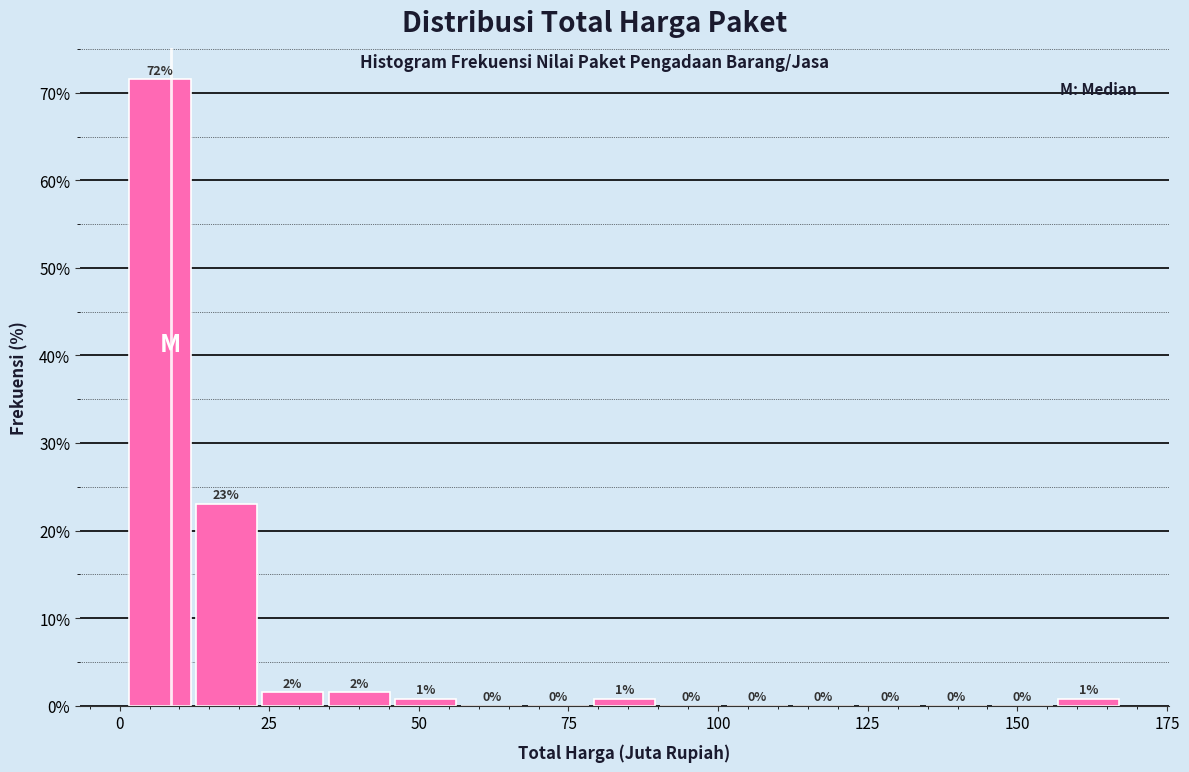

Read against the x-axis, roughly where is the centre of the tallest bar?

5